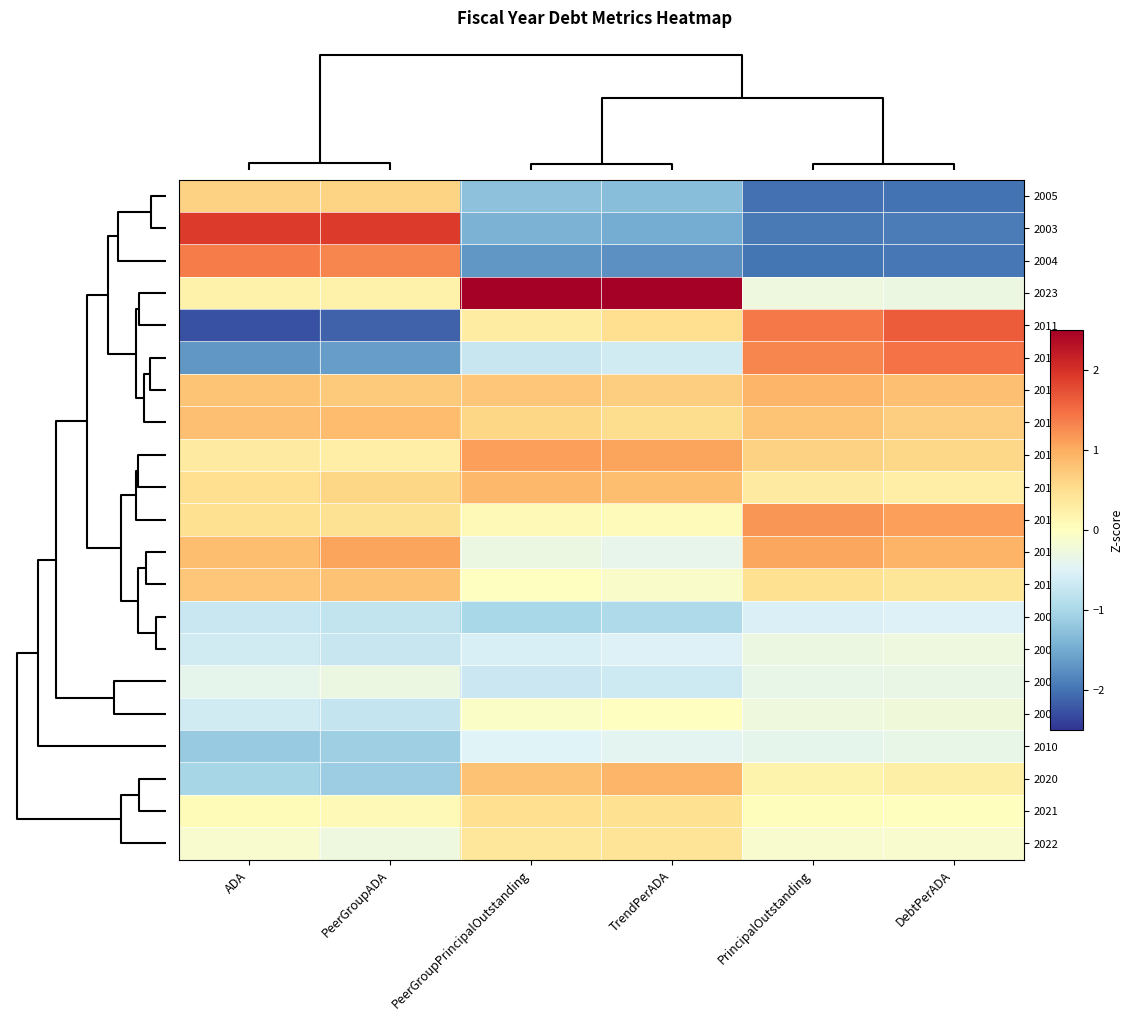

Between TrendPerADA and ADA, which is larger?

ADA